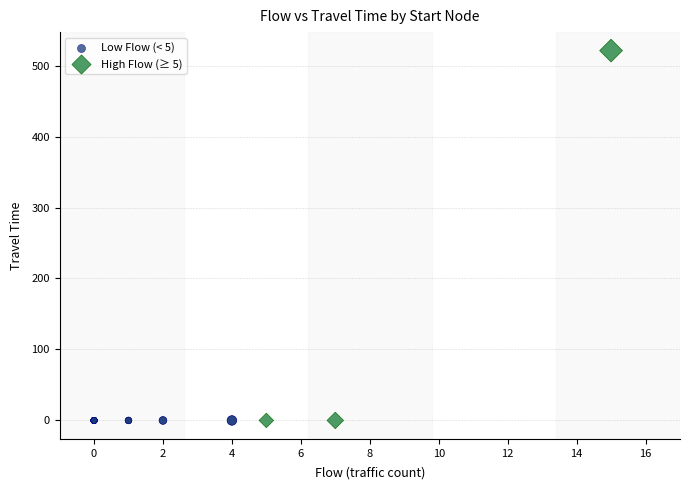

Which series reaches the maximum Y coordinate?

High Flow (≥ 5)